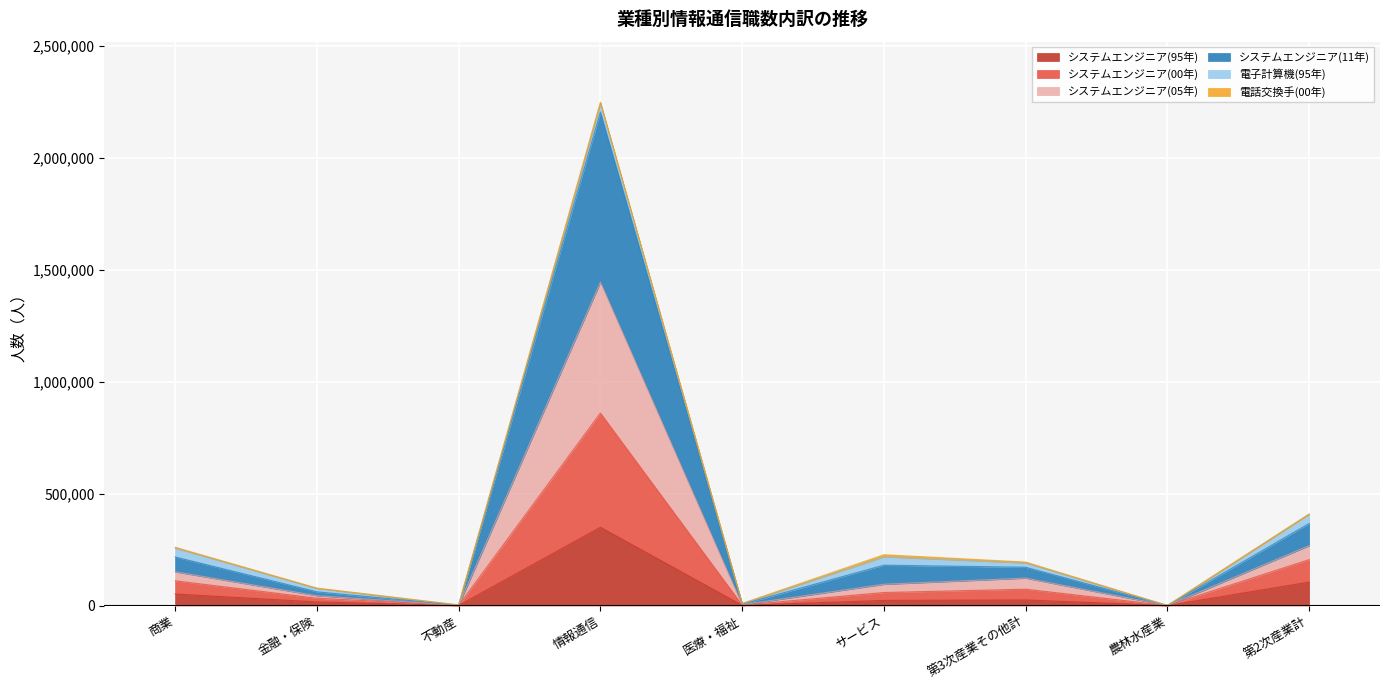

Is it true that システムエンジニア(11年) equals 1068951 at 情報通信?

False